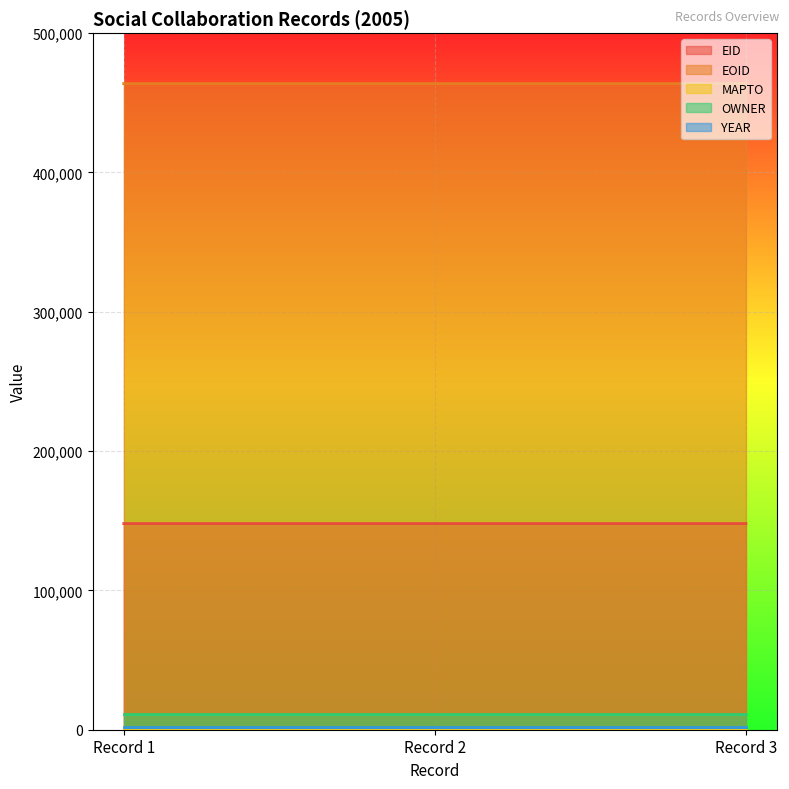

Reading left to right, transcribe all the data shown in this chart.

EID: 2009-07-31T05:01:10=147985	2009-07-31T05:01:10=147986	2009-07-31T05:01:10=147987
EOID: 2009-07-31T05:01:10=463804	2009-07-31T05:01:10=463805	2009-07-31T05:01:10=463806
MAPTO: 2009-07-31T05:01:10=0	2009-07-31T05:01:10=0	2009-07-31T05:01:10=0
OWNER: 2009-07-31T05:01:10=11078	2009-07-31T05:01:10=11078	2009-07-31T05:01:10=11078
YEAR: 2009-07-31T05:01:10=2005	2009-07-31T05:01:10=2005	2009-07-31T05:01:10=2005